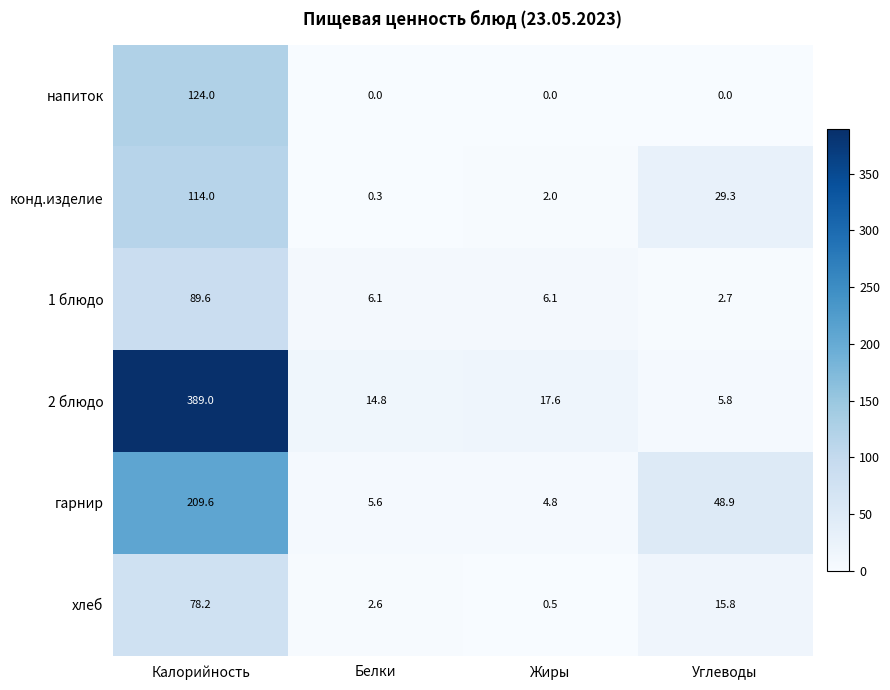

Which series has the largest range (max minus min)?

2 блюдо